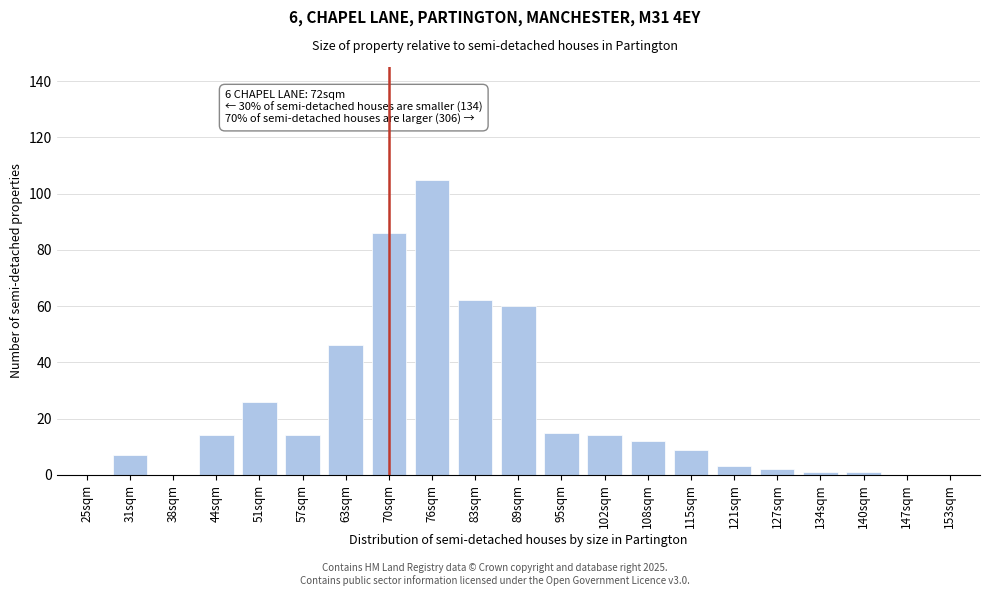

Reading right to left, what are all the values shown in this chart?

153sqm=0	147sqm=0	140sqm=1	134sqm=1	127sqm=2	121sqm=3	115sqm=9	108sqm=12	102sqm=14	95sqm=15	89sqm=60	83sqm=62	76sqm=105	70sqm=86	63sqm=46	57sqm=14	51sqm=26	44sqm=14	38sqm=0	31sqm=7	25sqm=0